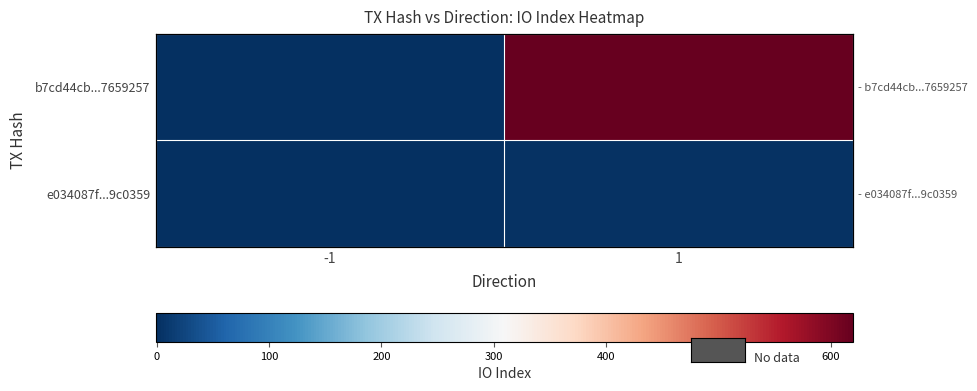

How many data points does each series have?

2